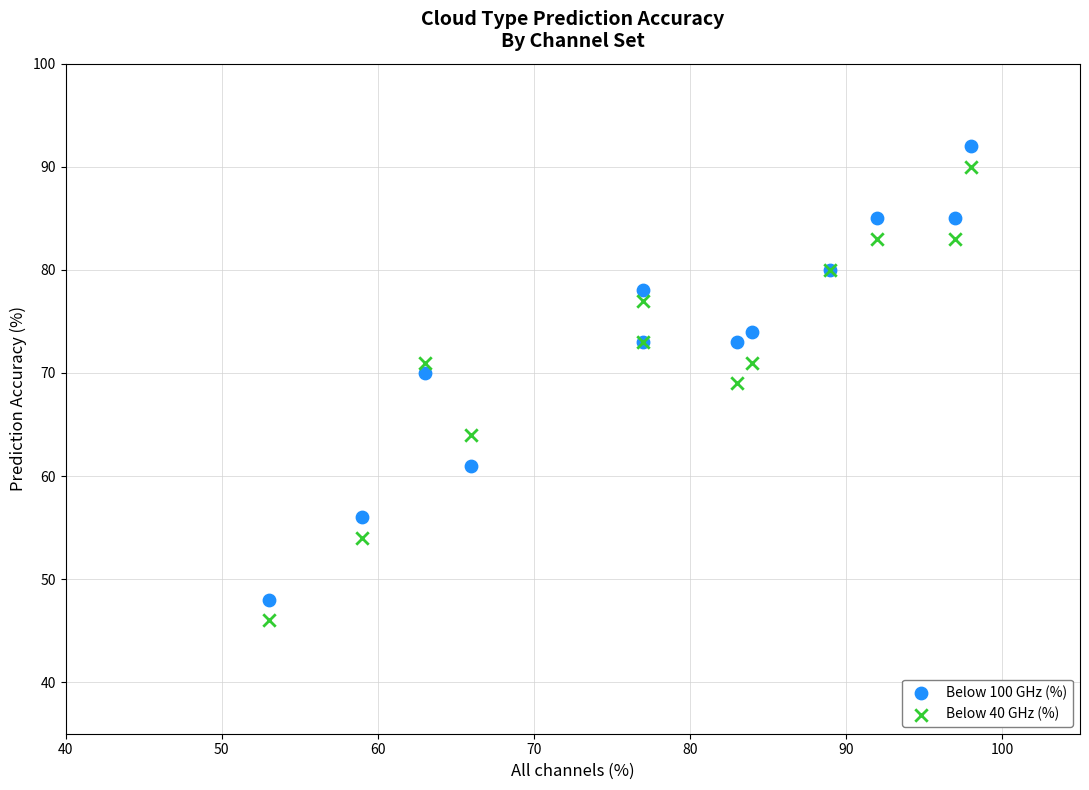

In the Below 40 GHz (%) series, what Y value is closest to 68?

69